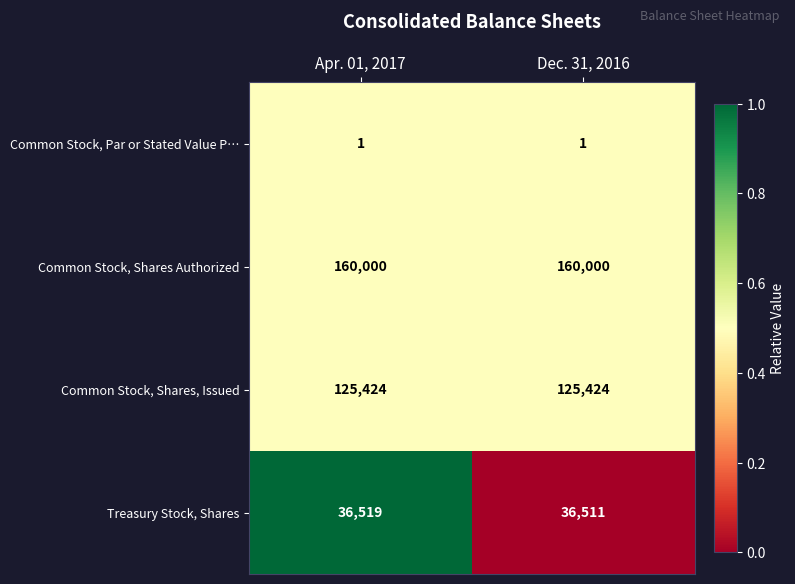

What is the maximum value shown in the chart?

160000